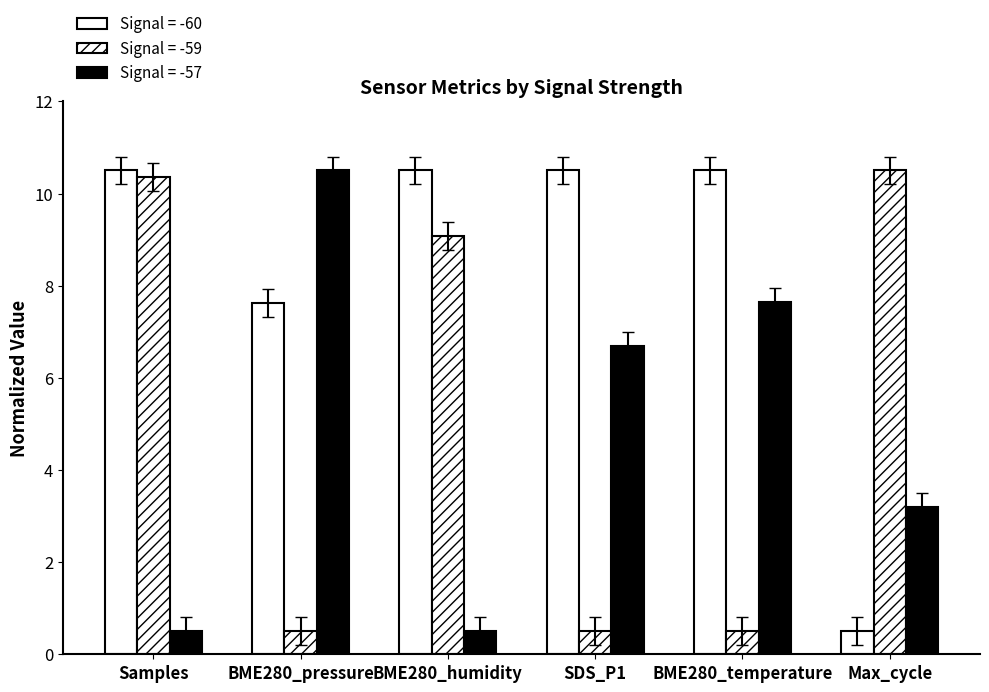

What position from the left is BME280_temperature?

5